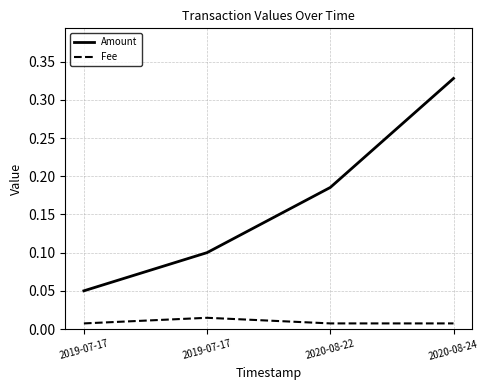

Which label corresponds to the smallest value in the chart?

2019-07-17